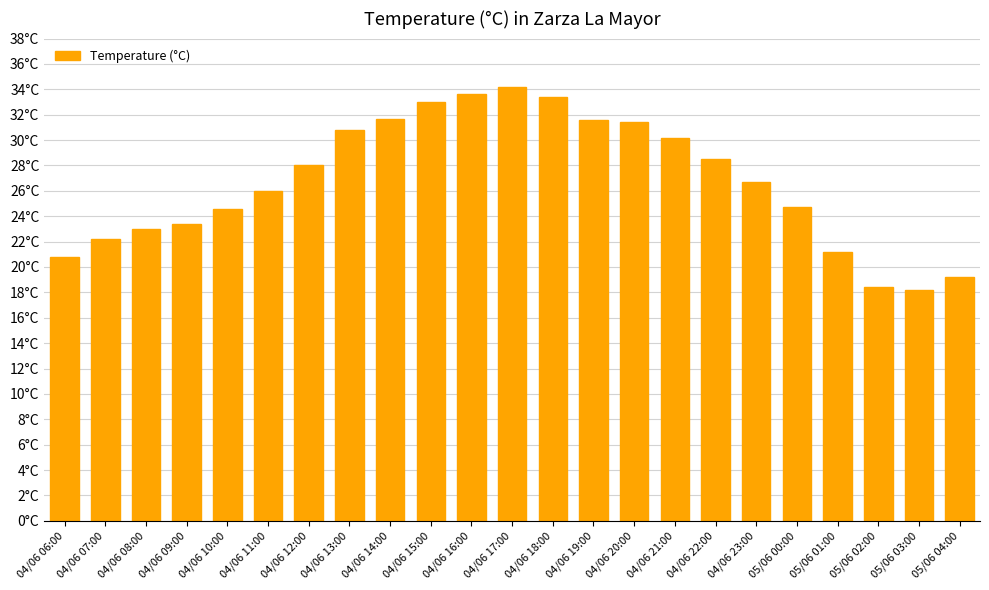

What is the change in value from 04/06 22:00 to 05/06 00:00?

-3.8